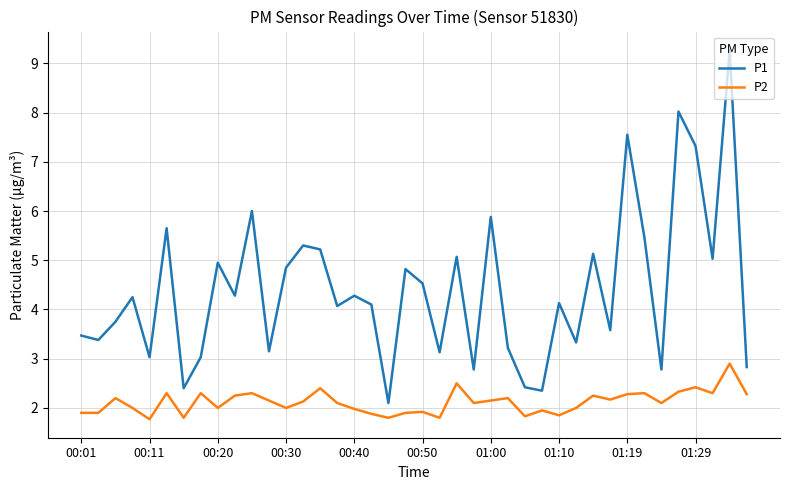

What is the highest value of the P1 series?

9.3